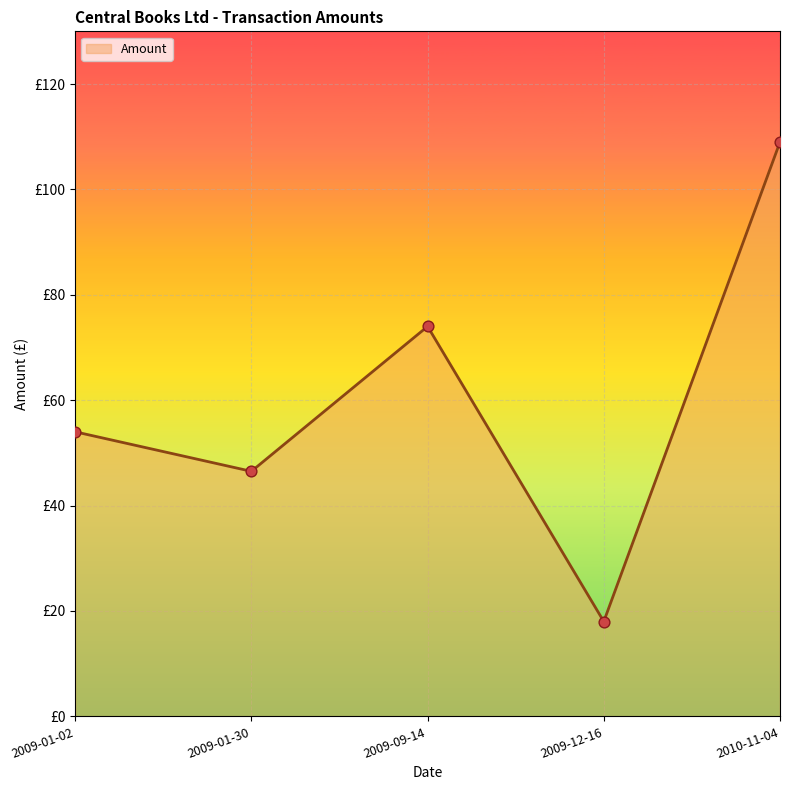

What is the change in value from 2009-01-30 to 2010-11-04?

+62.5